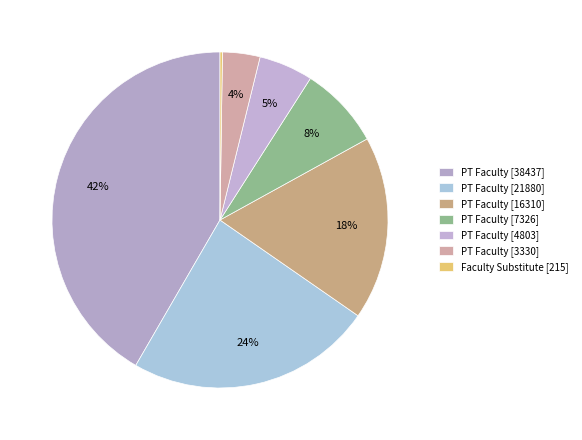

Which category has the biggest portion of the pie?

PT Faculty [38437]